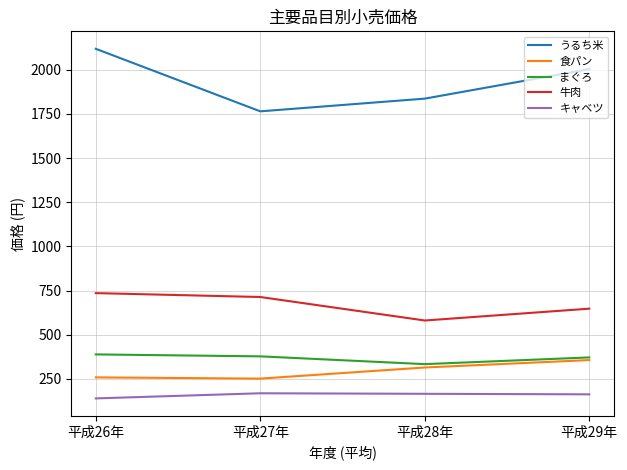

In まぐろ, how many points are lower than both neighbors (excluding endpoints)?

1